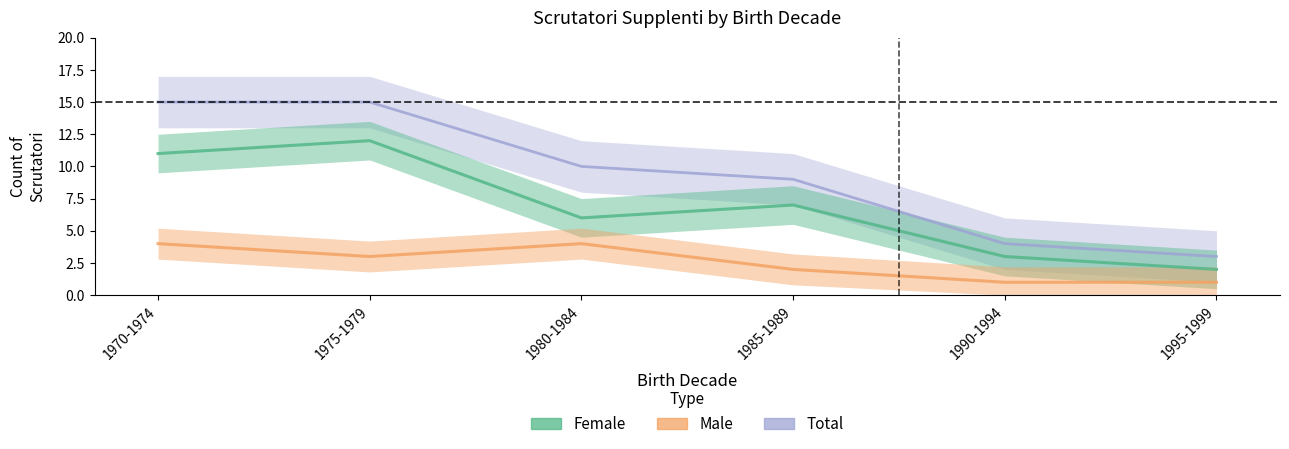

Which category has the highest value in the Total series?

1970-1974